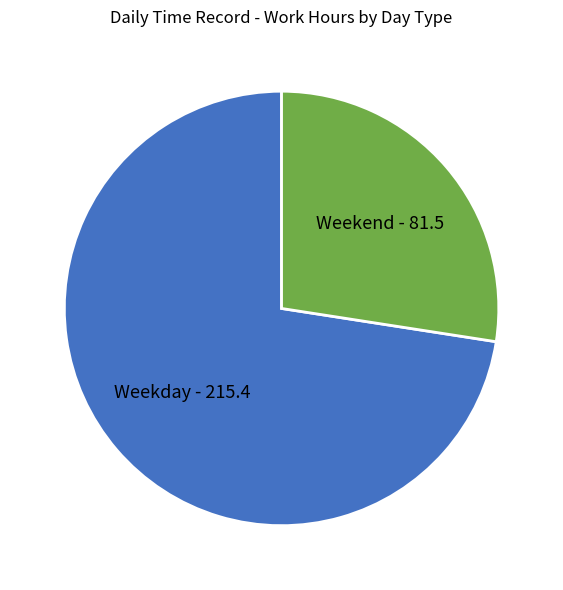

Does any single category account for the majority?

Yes